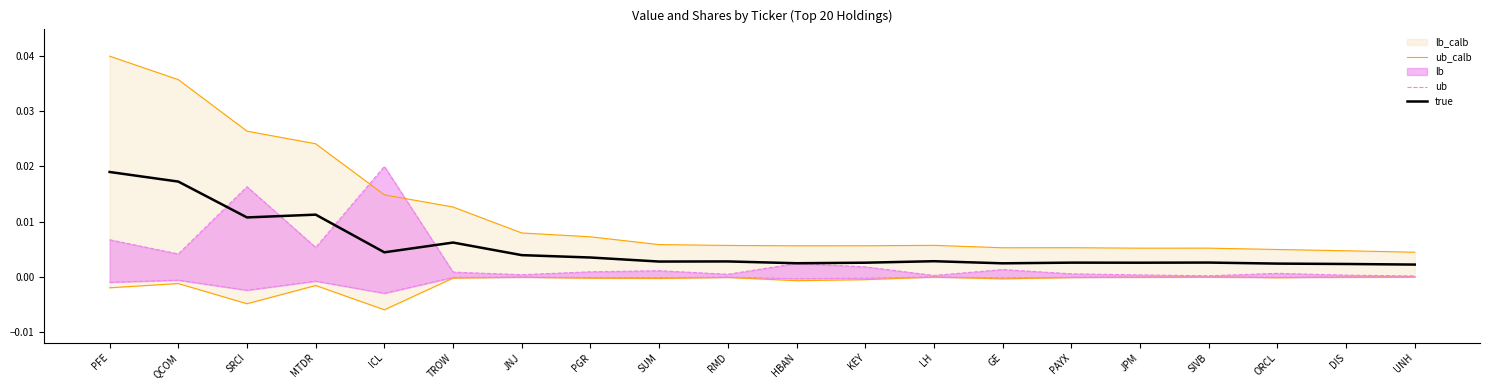

Which series has the largest range (max minus min)?

ub_calb